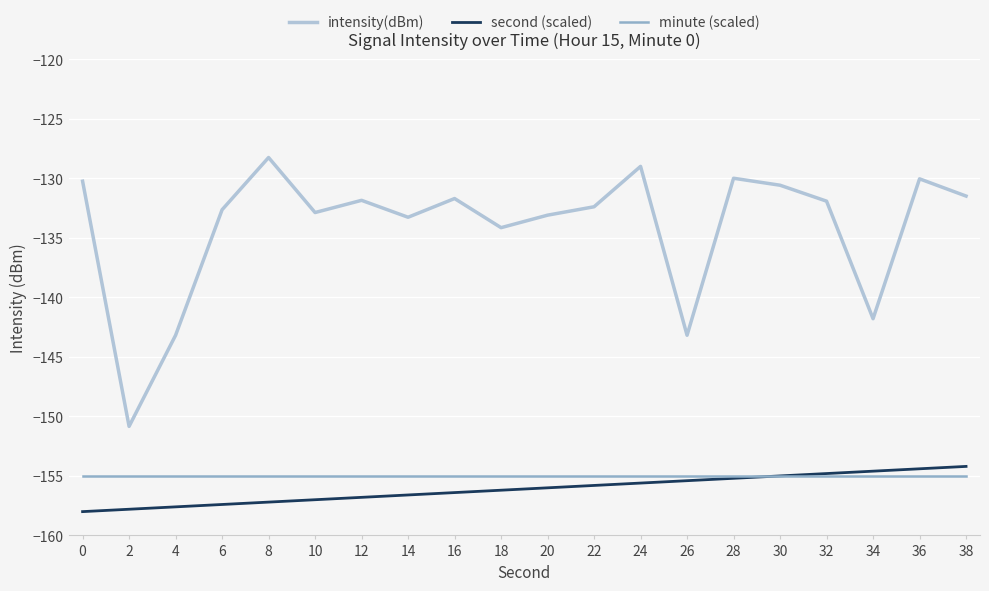

What is the total value across all series at 0?

-443.2